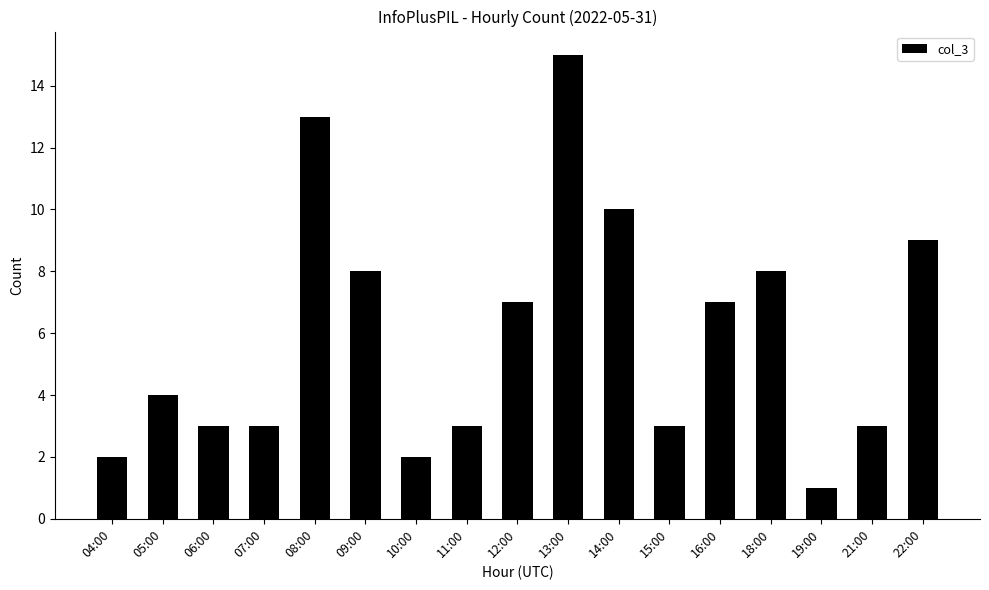

What is the value of the 5th bar from the left?

13